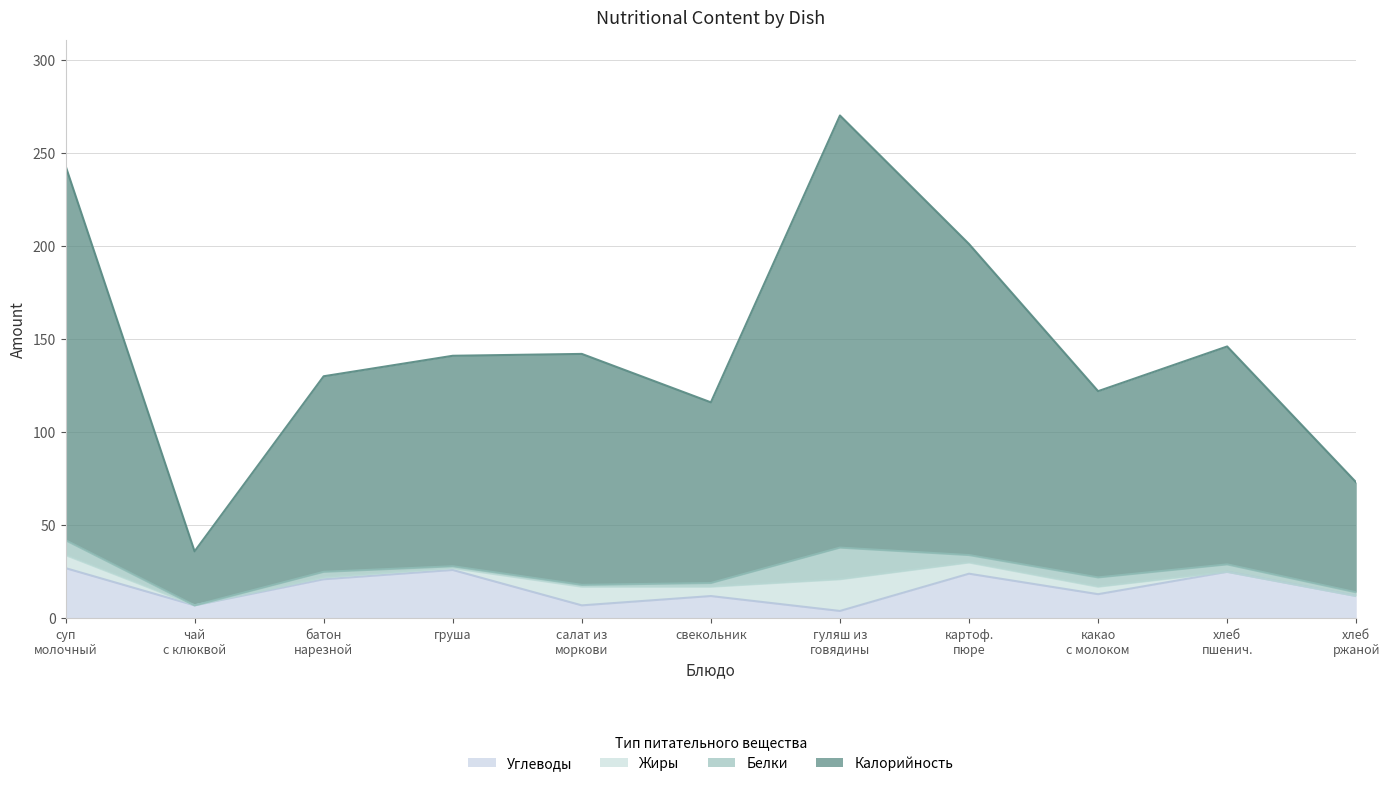

How many data points does each series have?

11